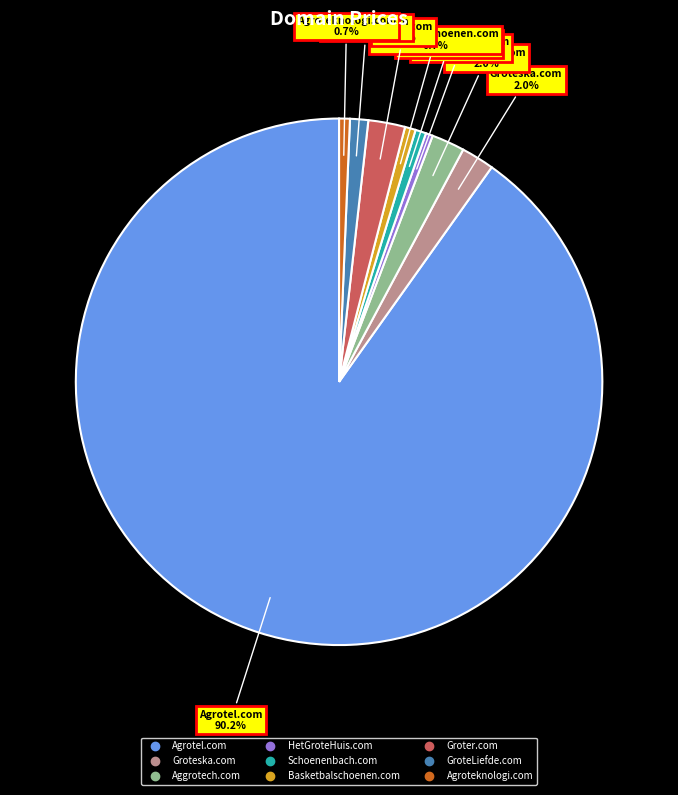

What is the ratio of the value at HetGroteHuis.com to the value at Basketbalschoenen.com?

0.7